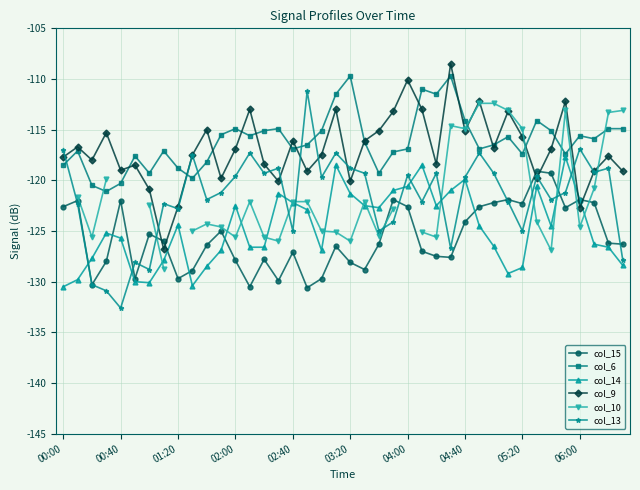

True or false: col_6 has more than 0 interior local peaks.

True